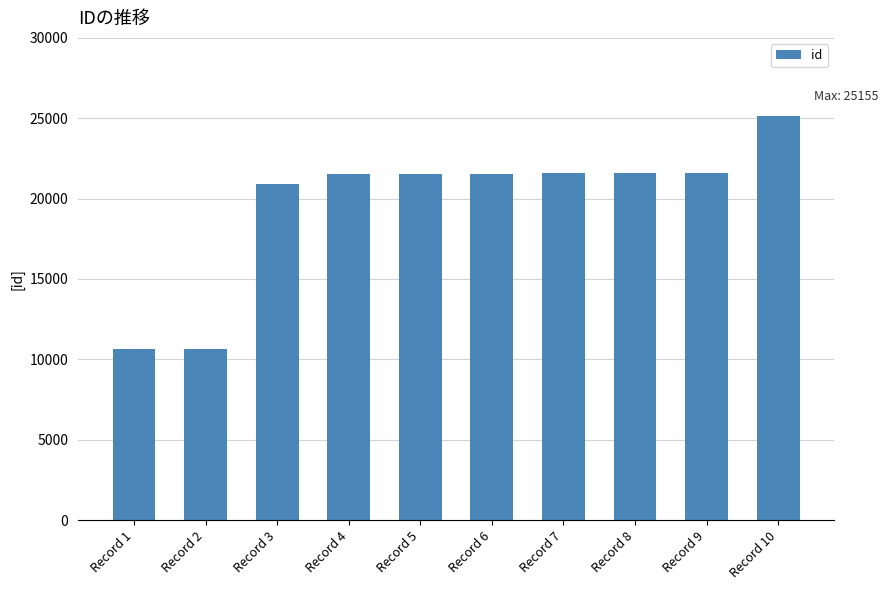

What is the sum of the values at Record 3 and Record 2?

31517